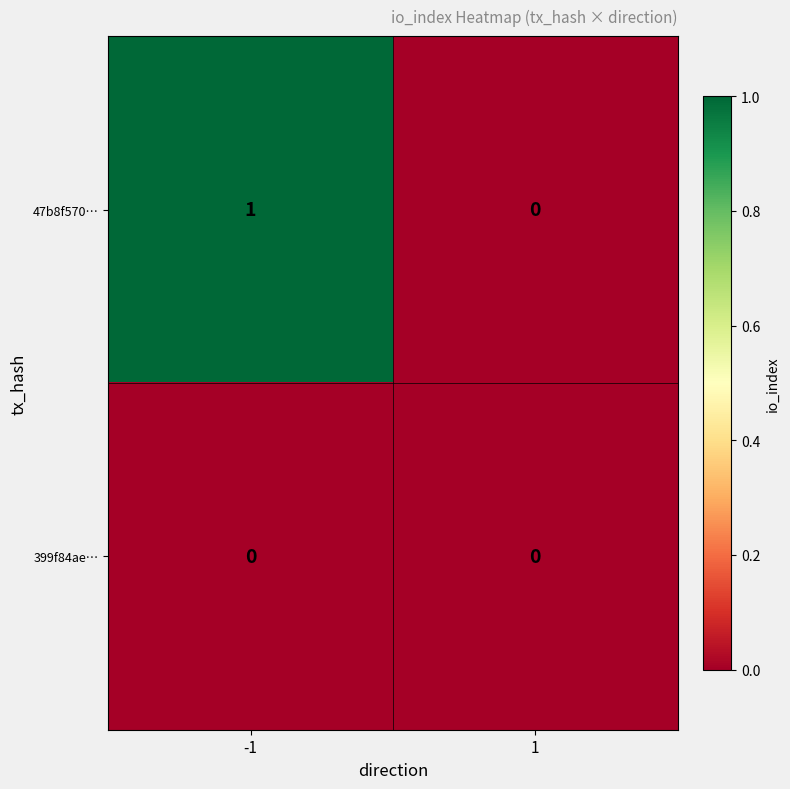

Reading right to left, transcribe all the data shown in this chart.

47b8f570…: 1=0	-1=1
399f84ae…: 1=0	-1=0